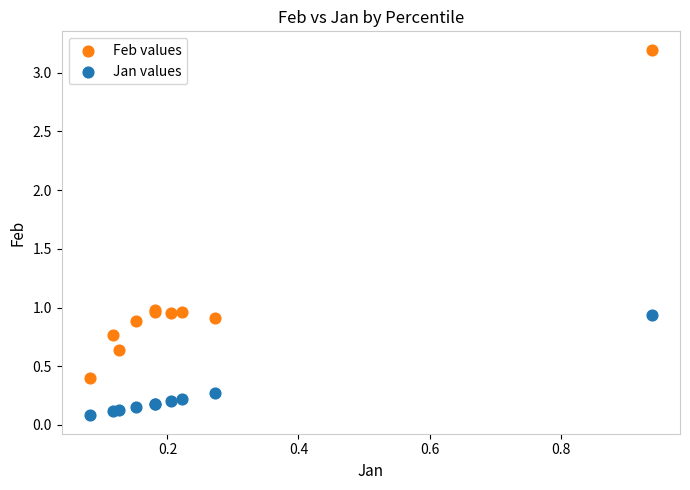

What are all the series names shown in the legend?

Feb values, Jan values